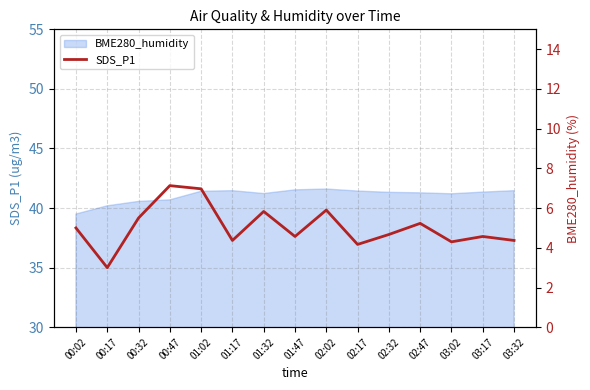

Rank the categories by value from highest to lowest.

00:47, 01:02, 02:02, 01:32, 00:32, 02:47, 00:02, 02:32, 01:47, 03:17, 01:17, 03:32, 03:02, 02:17, 00:17